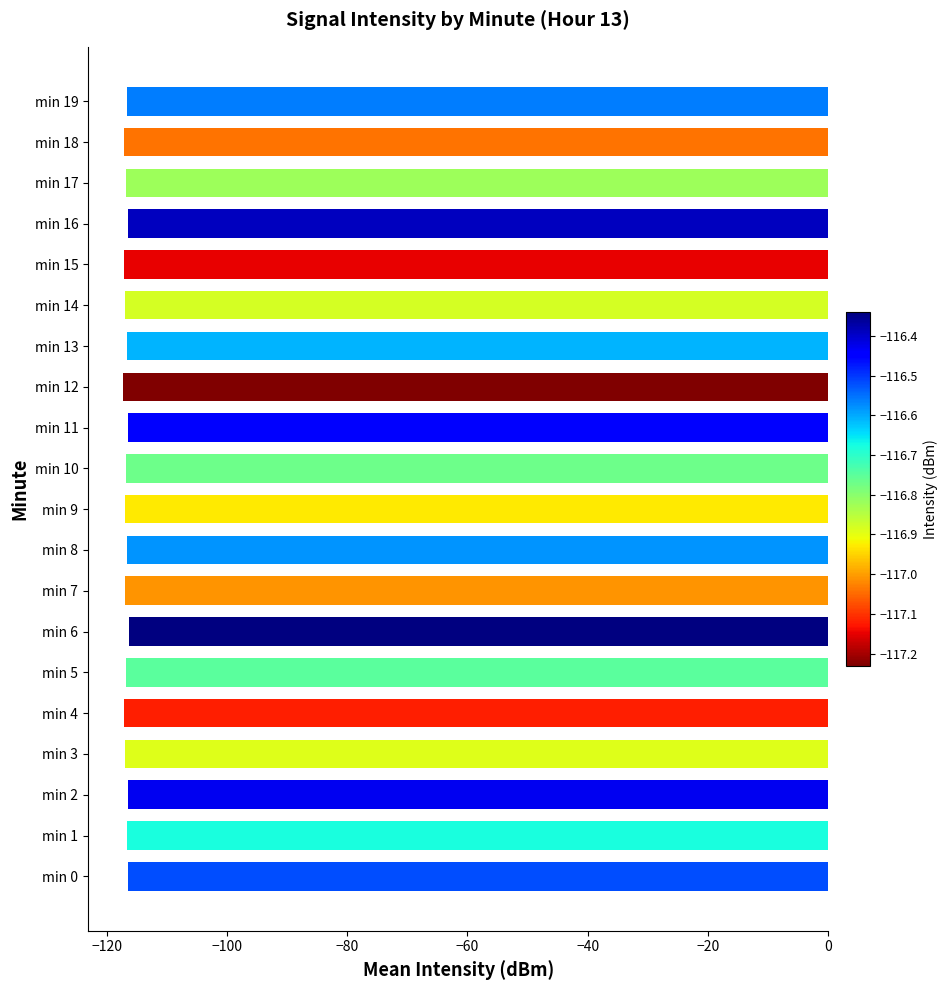

True or false: the data shows -186.2 at min 7.

False